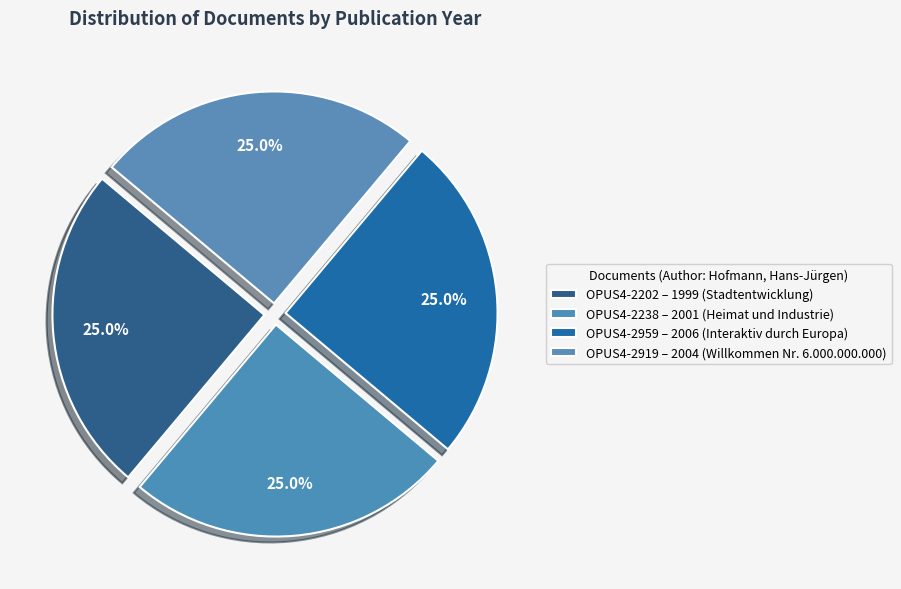

The OPUS4-2959 slice represents 25% of the pie. True or false?

True